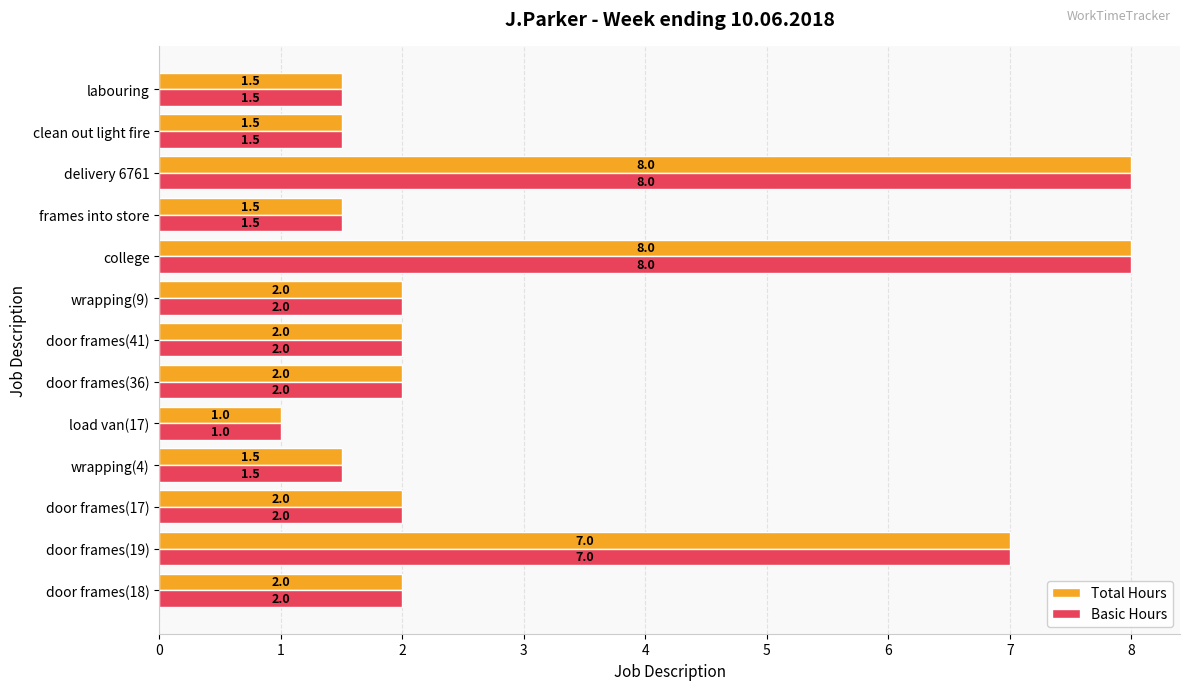

Is the value of Total Hours at delivery 6761 greater than the value of Basic Hours at door frames(17)?

Yes